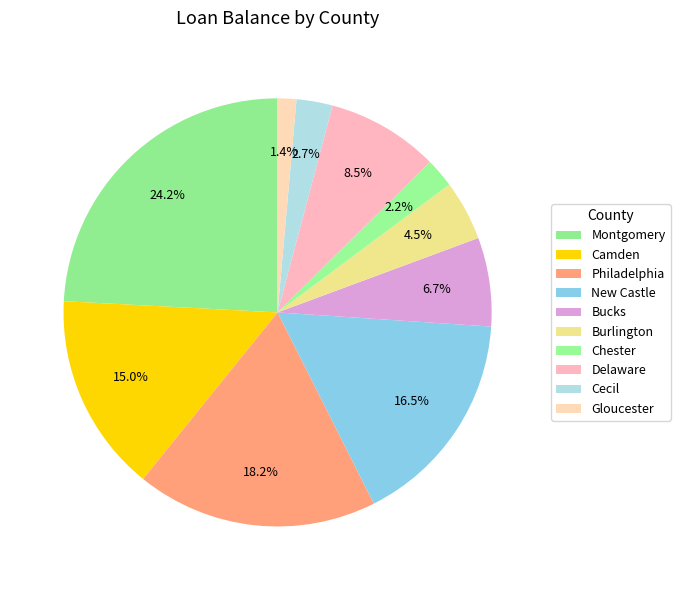

To the nearest percent, what percentage of the pie is Cecil?

3%